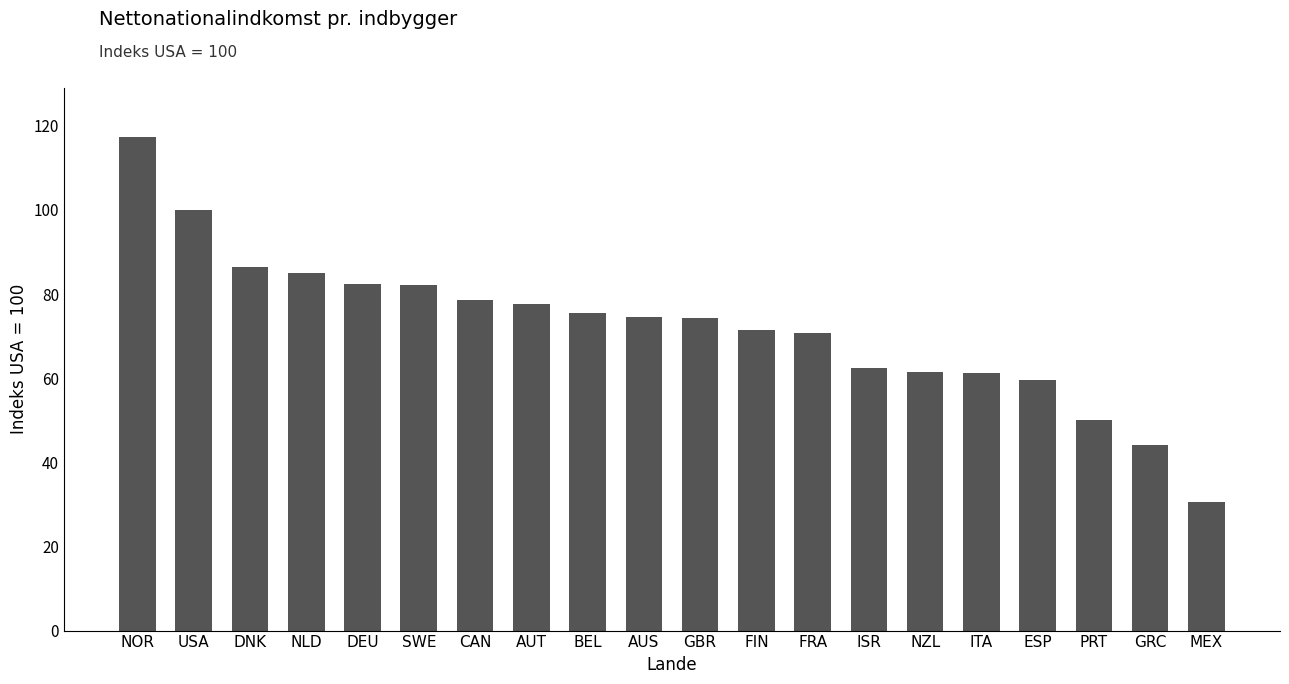

What is the difference between the values at FRA and ESP?

11.2